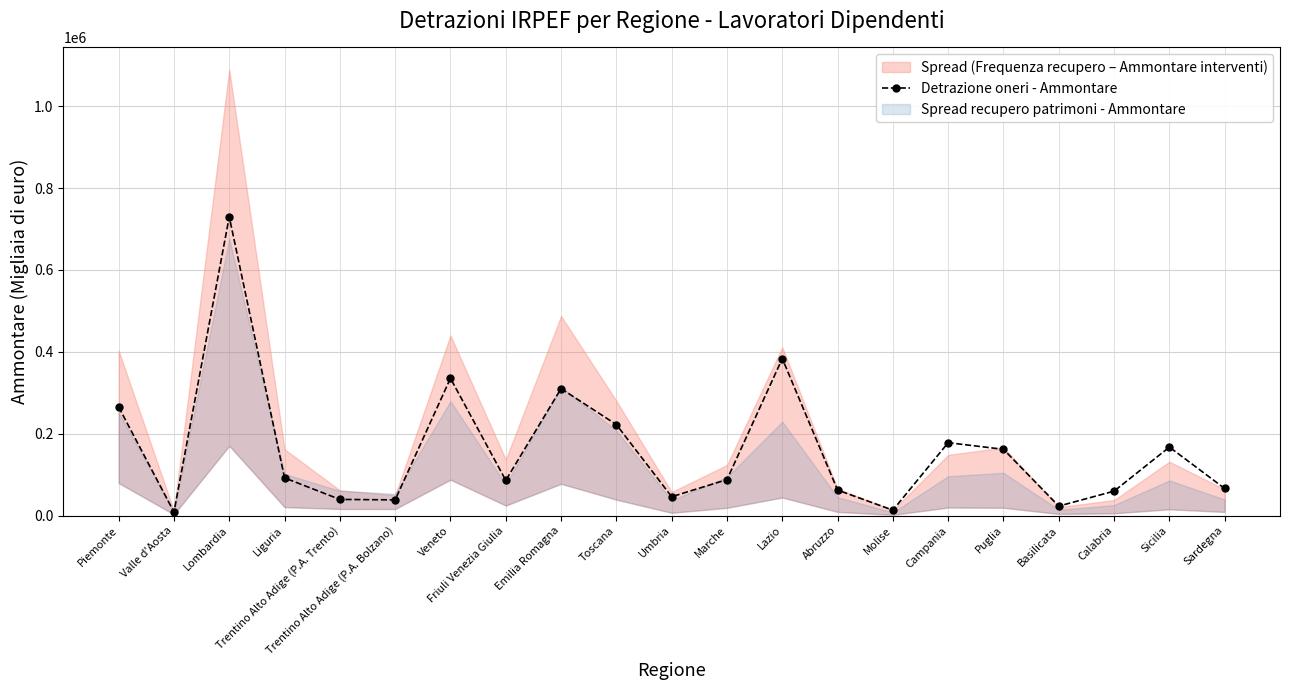

At which category does the chart reach its peak across all series?

Lombardia